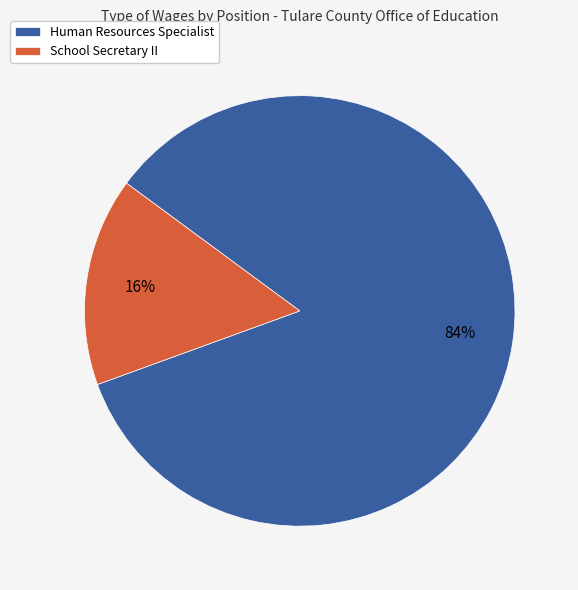

Which slice is the smallest?

School Secretary II